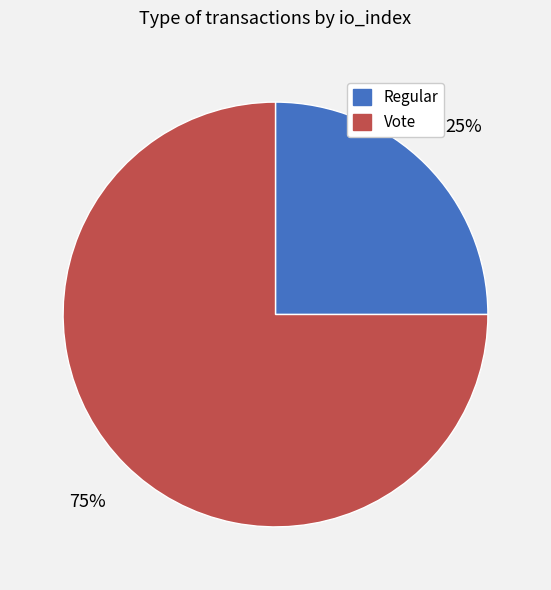

What is the largest slice in the pie chart?

Vote